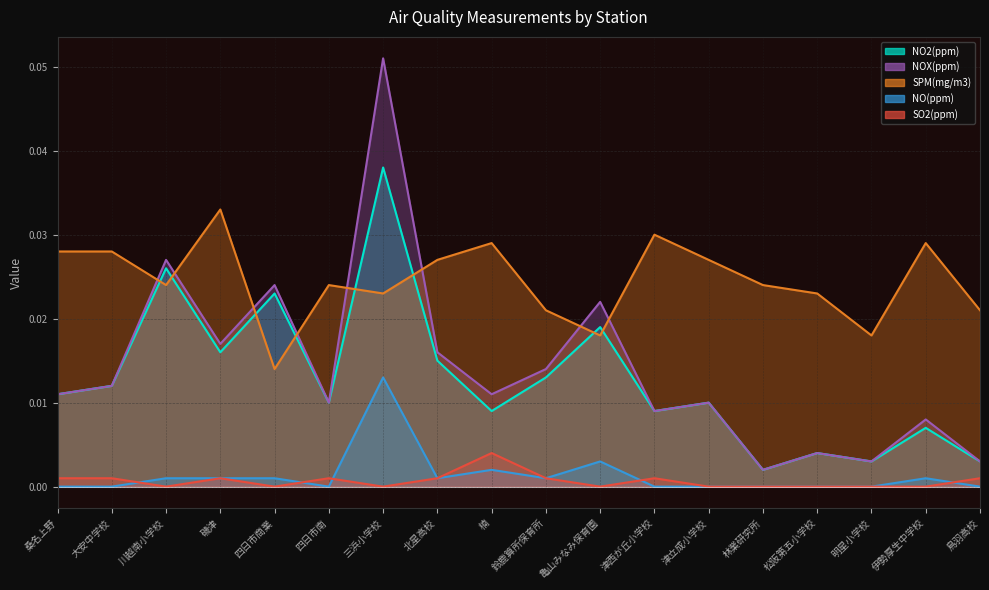

Reading left to right, list all the values displayed in this chart.

NO2(ppm): 0.0	0.0	0.0	0.0	0.0	0.0	0.0	0.0	0.0	0.0	0.0	0.0	0.0	0.0	0.0	0.0	0.0	0.0
NOX(ppm): 0.0	0.0	0.0	0.0	0.0	0.0	0.1	0.0	0.0	0.0	0.0	0.0	0.0	0.0	0.0	0.0	0.0	0.0
SPM(mg/m3): 0.0	0.0	0.0	0.0	0.0	0.0	0.0	0.0	0.0	0.0	0.0	0.0	0.0	0.0	0.0	0.0	0.0	0.0
NO(ppm): 0.0	0.0	0.0	0.0	0.0	0.0	0.0	0.0	0.0	0.0	0.0	0.0	0.0	0.0	0.0	0.0	0.0	0.0
SO2(ppm): 0.0	0.0	0.0	0.0	0.0	0.0	0.0	0.0	0.0	0.0	0.0	0.0	0.0	0.0	0.0	0.0	0.0	0.0